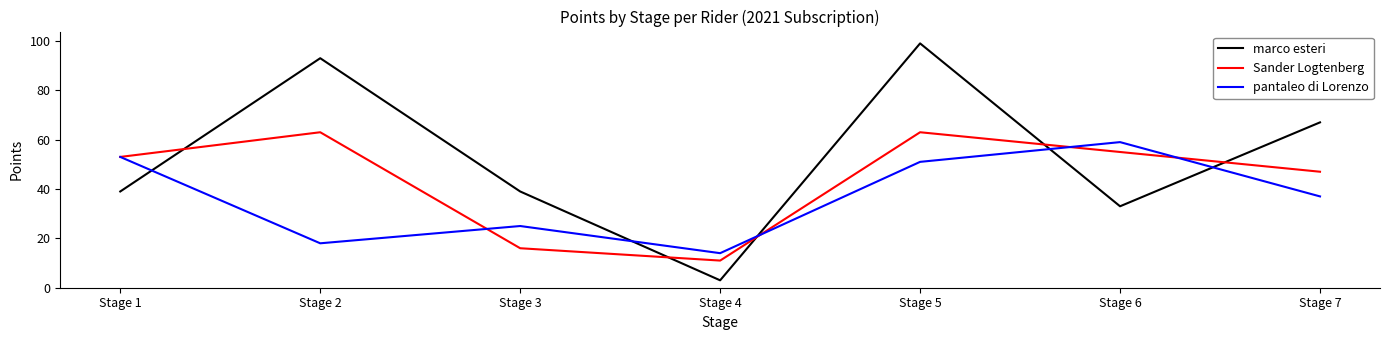

At which category does Sander Logtenberg reach its first local valley?

Stage 4